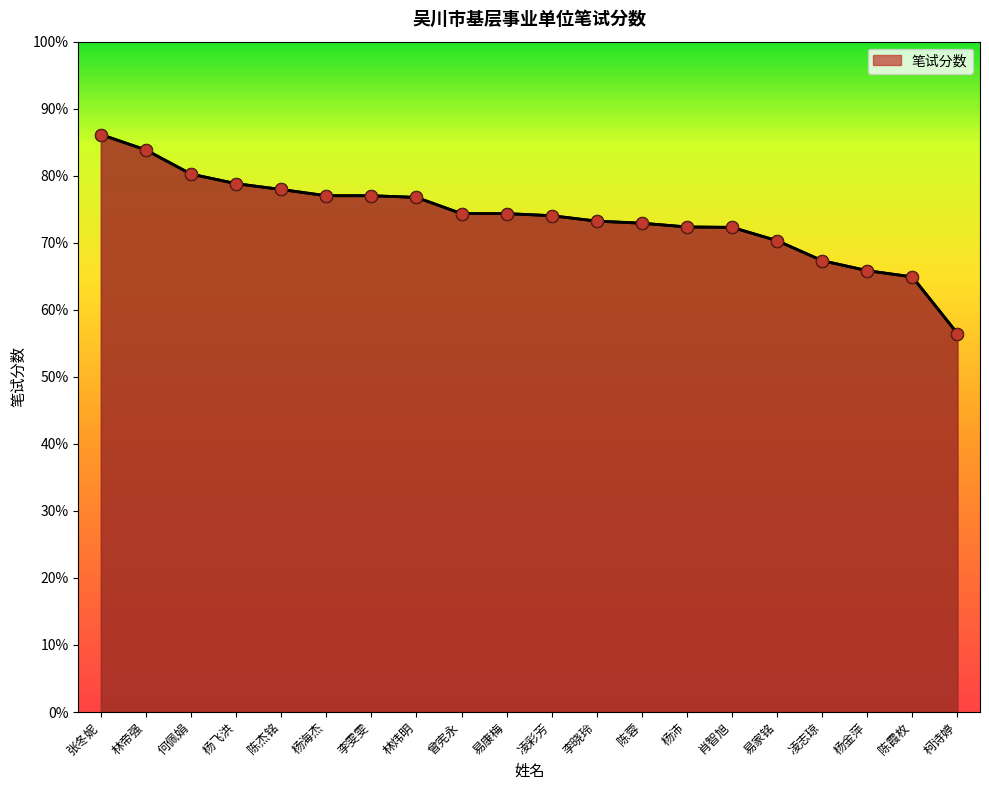

Between 林炜明 and 曾宪永, which is larger?

林炜明